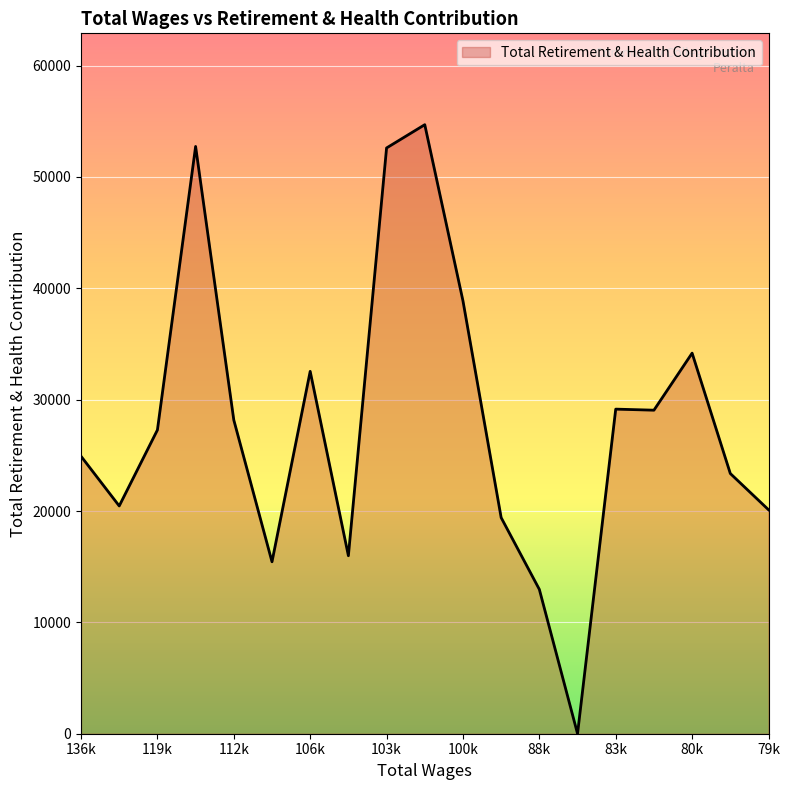

What is the difference between the maximum and minimum values?

54697